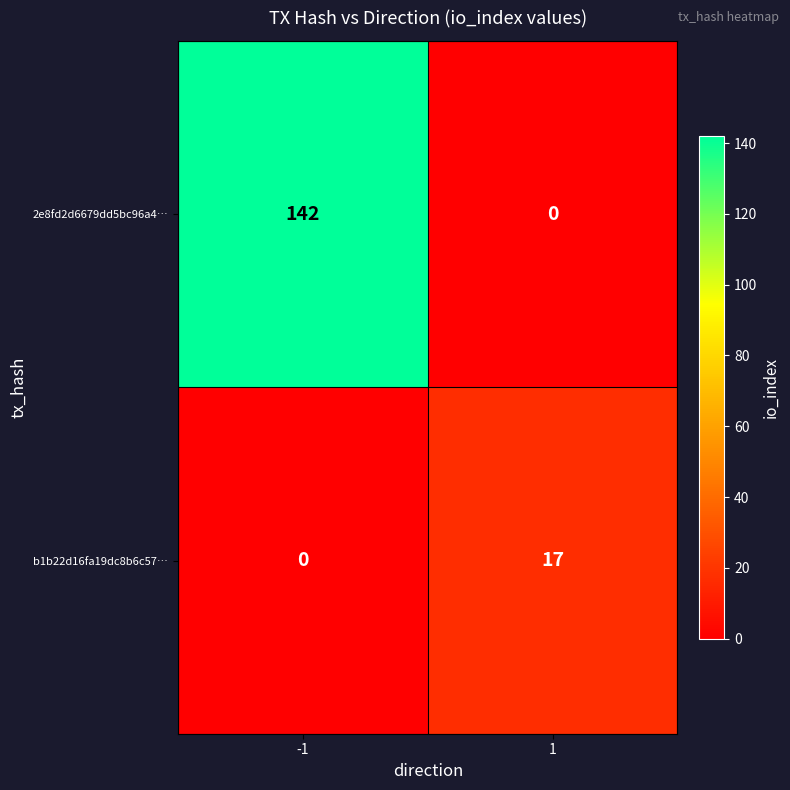

What is the maximum value for b1b22d16fa19dc8b6c57…?

17